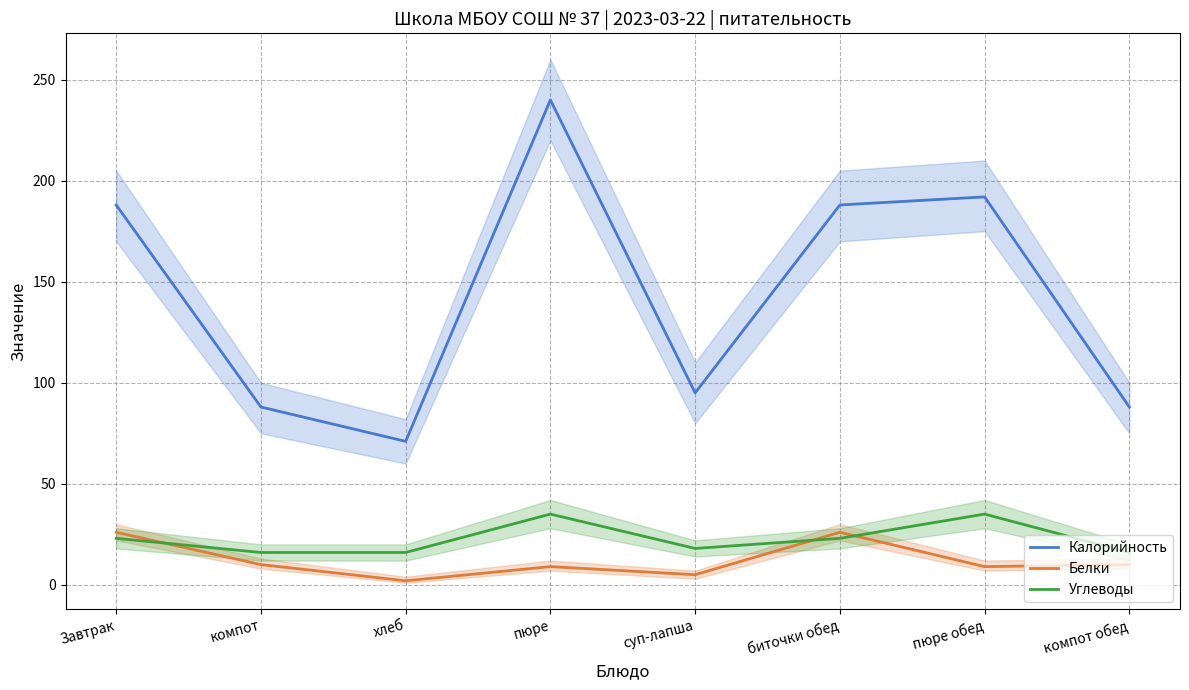

What are all the series names shown in the legend?

Калорийность, Белки, Углеводы